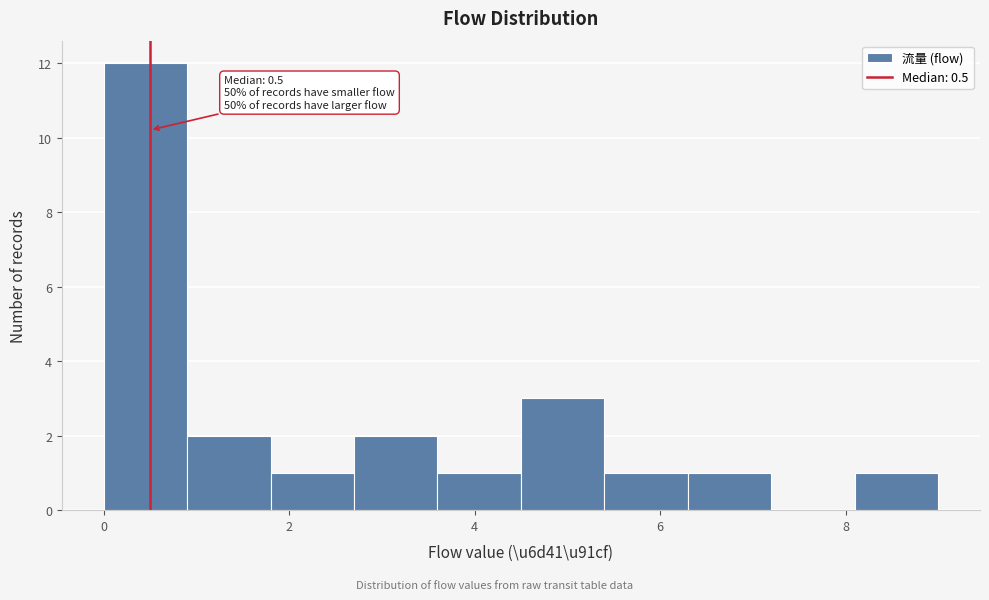

Which range on the x-axis has the tallest bar?

0.0 to 0.9